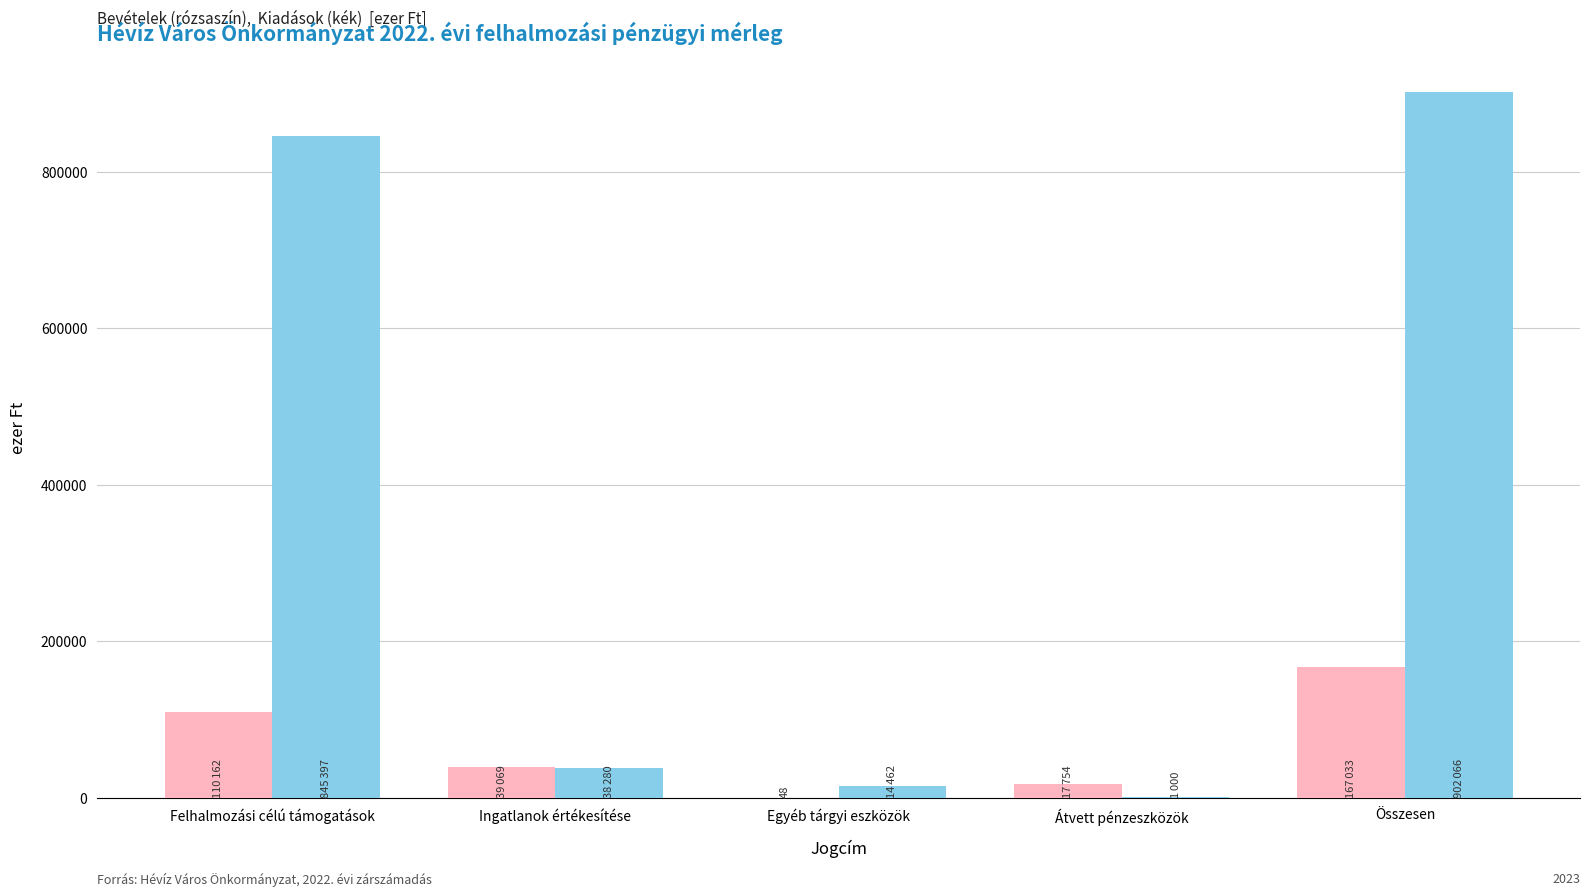

Are the bars grouped side by side (vs. stacked)?

Yes